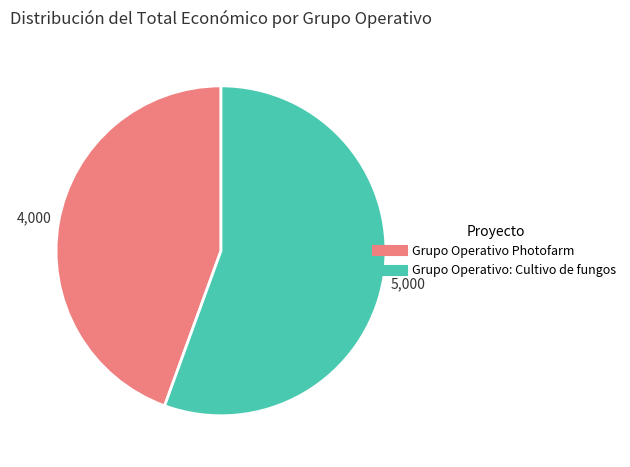

Rank the categories by value from lowest to highest.

Grupo Operativo Photofarm, Grupo Operativo: Cultivo de fungos